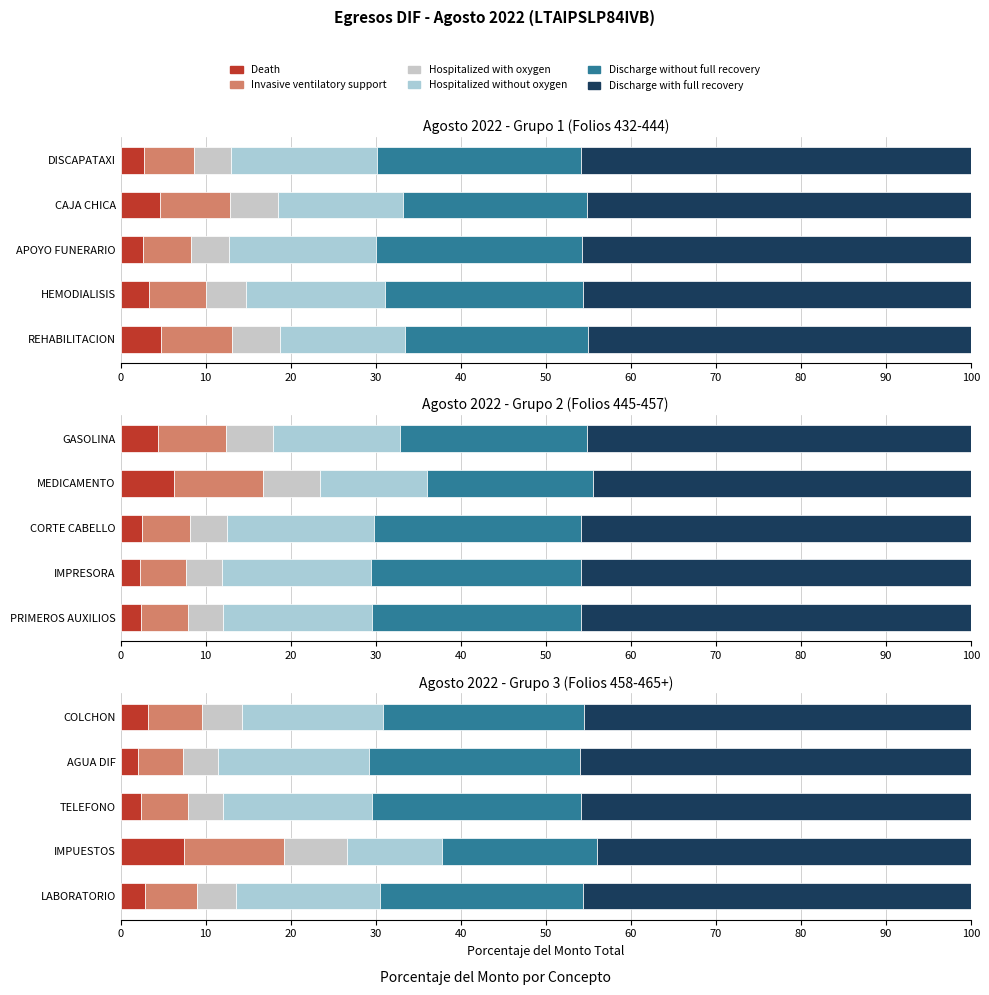

Which series has the largest total across all categories?

Discharge with full recovery